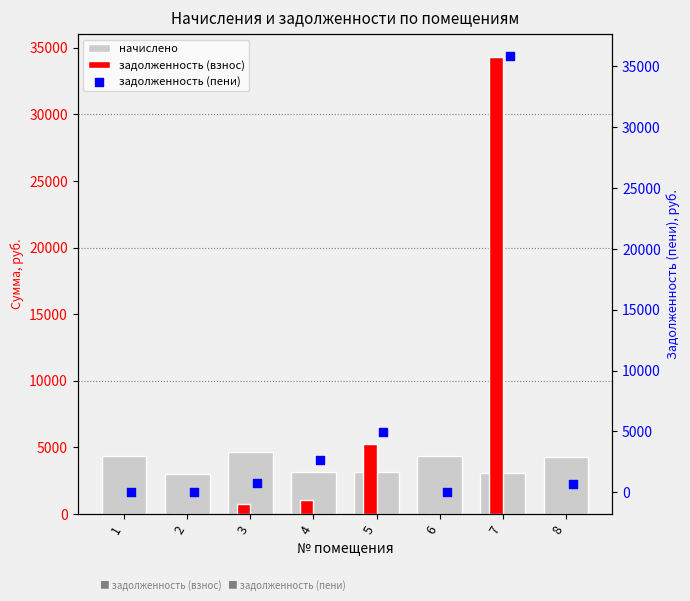

At how many categories does at least one series exceed 2041?

8